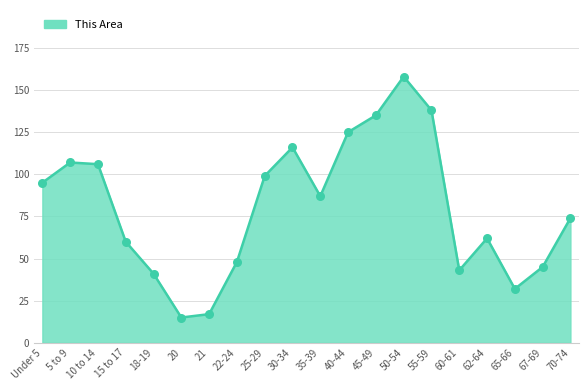

What is the change in value from 10 to 14 to 20?

-91